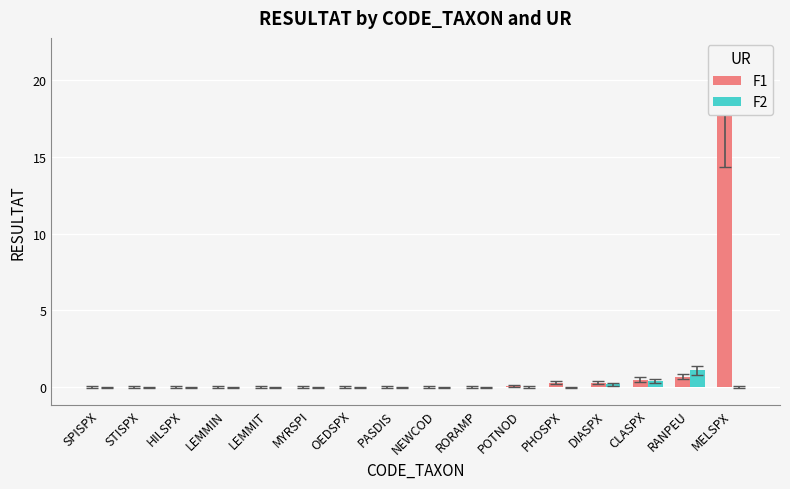

Rank the series by their maximum value, from highest to lowest.

F1, F2